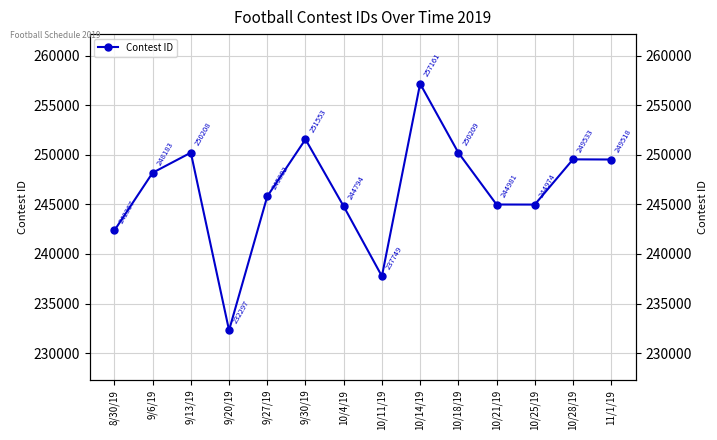

Is this an area chart (filled region under the line)?

No